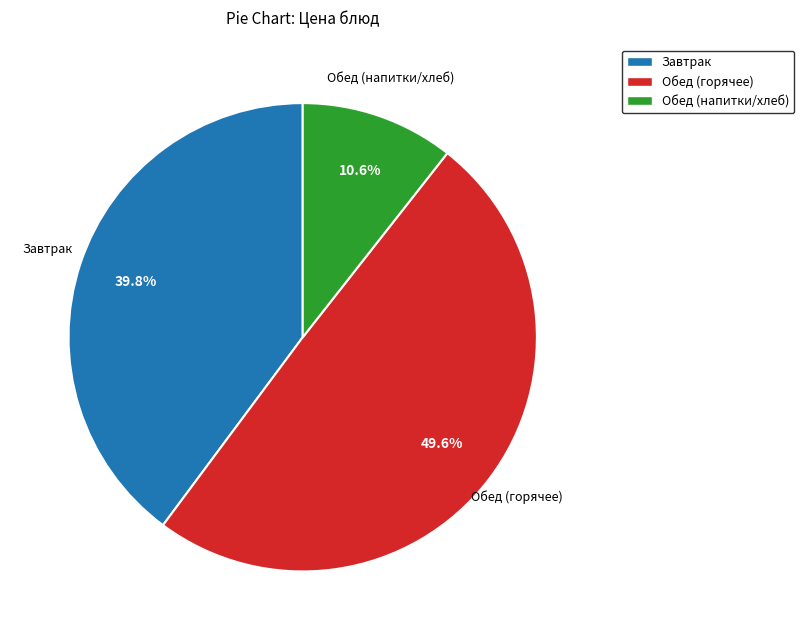

Which category has the smallest portion of the pie?

Обед (напитки/хлеб)